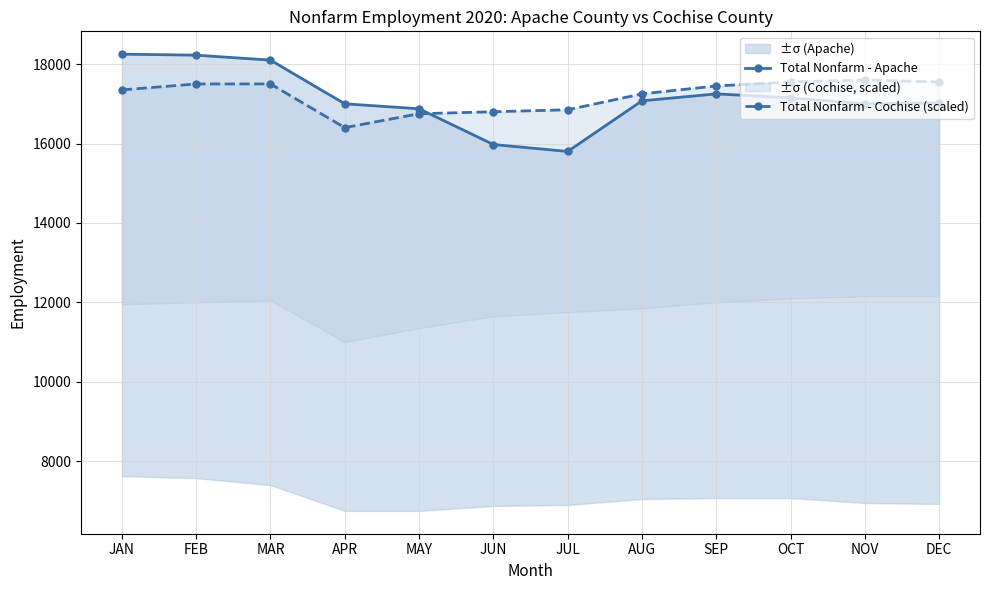

Which category has the highest value in the Total Nonfarm - Apache series?

JAN